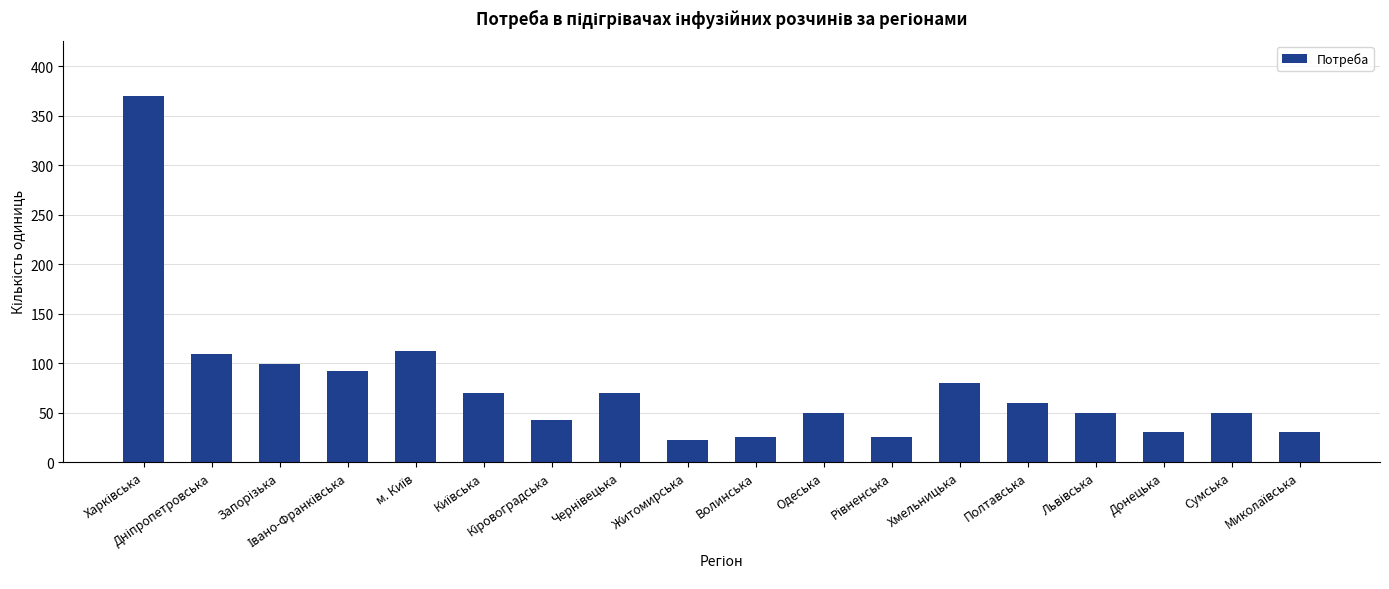

What is the difference between the maximum and minimum values?

348